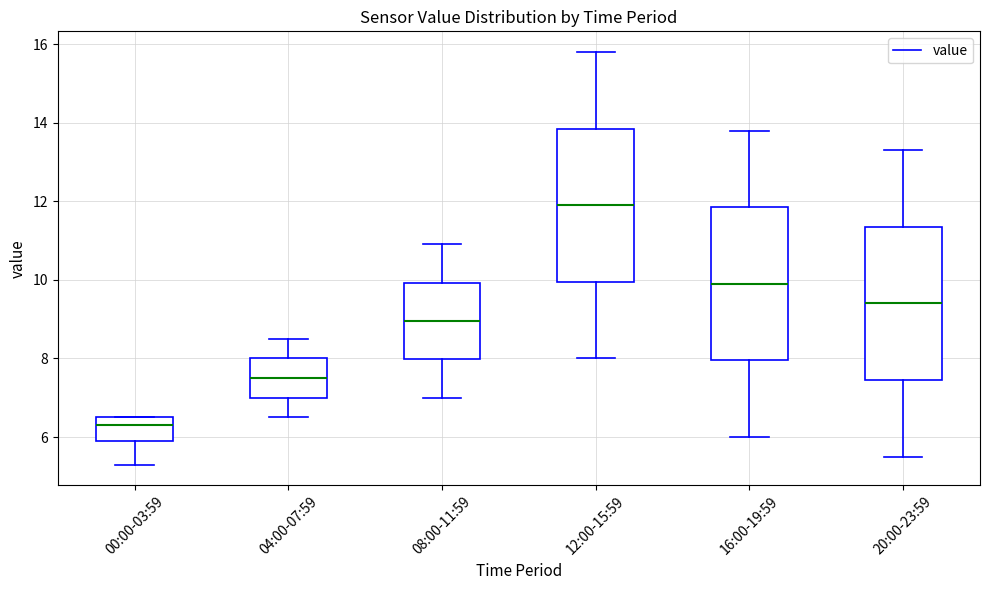

Which box's median line is the highest?

12:00-15:59